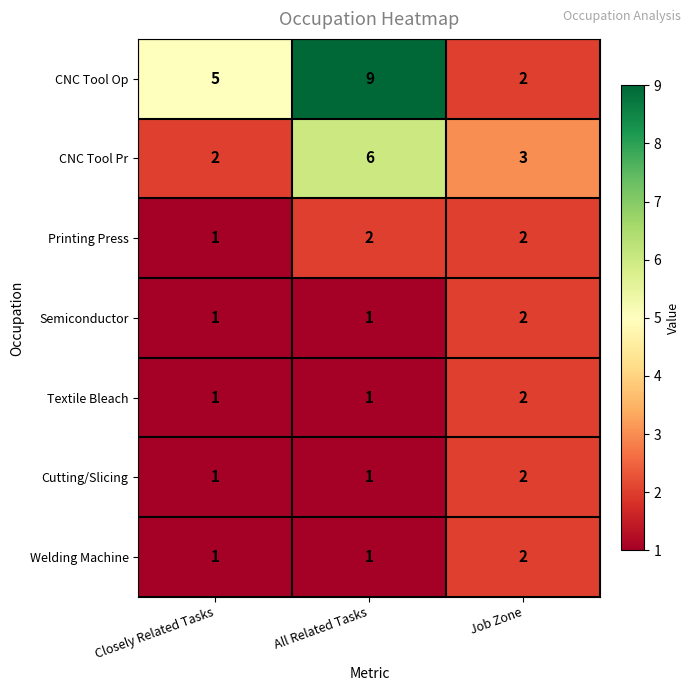

List the labels in order of CNC Tool Op value, largest first.

All Related Tasks, Closely Related Tasks, Job Zone